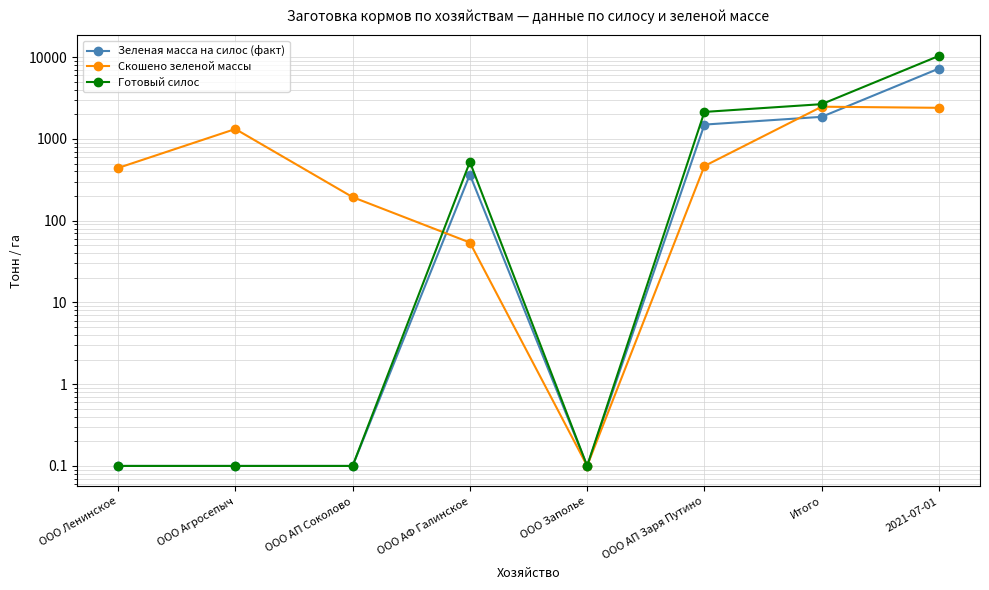

Which has a higher value, ООО АФ Галинское or Итого?

Итого